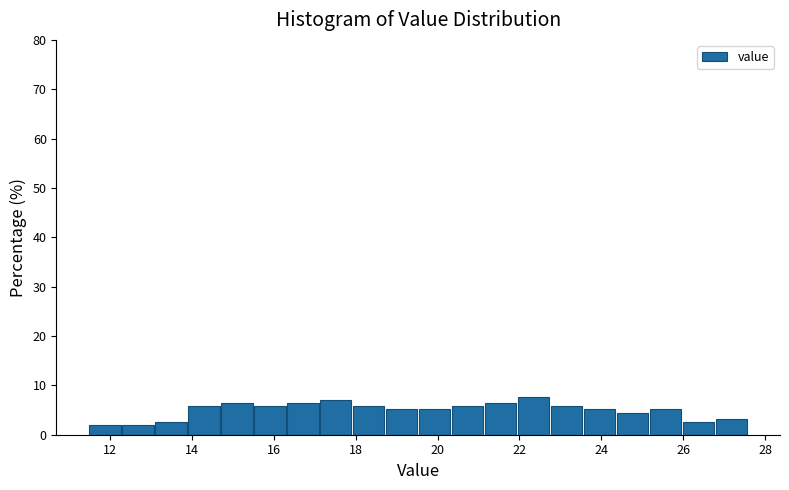

Reading left to right, list every bar in this chart as the range it spans on the x-axis followed by its height. Neither the bar edges nor the heights are printed on the chart, so give them approximately, as read against the axes.

11.6 to 12.4: 2
12.4 to 13.2: 2
13.2 to 14.0: 3
14.0 to 14.8: 6
14.8 to 15.6: 6
15.6 to 16.4: 6
16.4 to 17.2: 6
17.2 to 18.0: 7
18.0 to 18.8: 6
18.8 to 19.6: 5
19.6 to 20.4: 5
20.4 to 21.2: 6
21.2 to 22.0: 6
22.0 to 22.8: 8
22.8 to 23.6: 6
23.6 to 24.4: 5
24.4 to 25.2: 4
25.2 to 26.0: 5
26.0 to 26.8: 3
26.8 to 27.6: 3